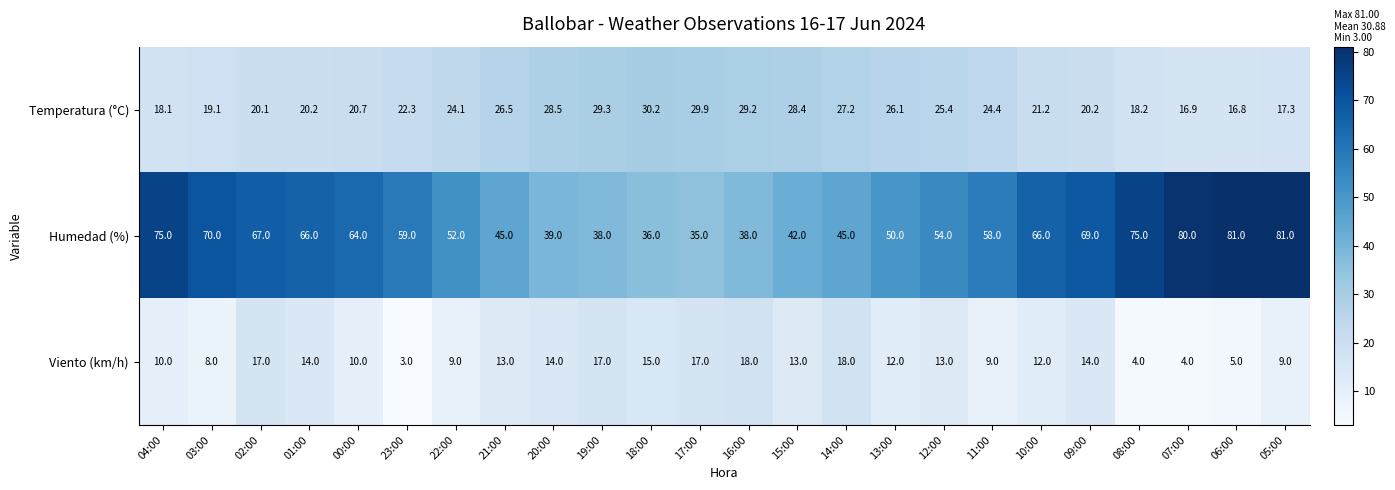

List the series in order of their overall mean, highest first.

Humedad (%), Temperatura (°C), Viento (km/h)